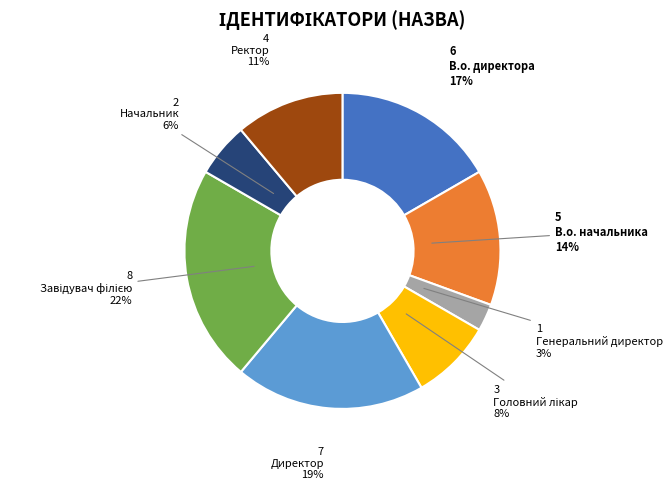

Is there a majority slice in this chart?

No